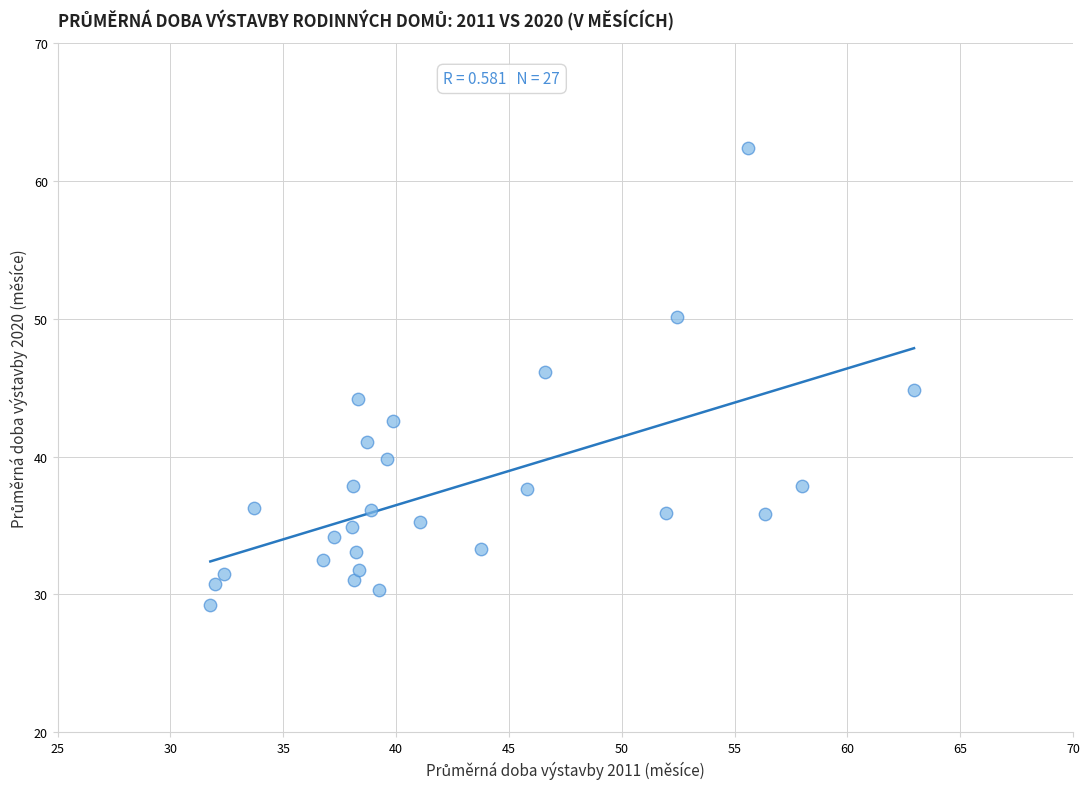

What is the range of Y values (max minus min)?

33.1